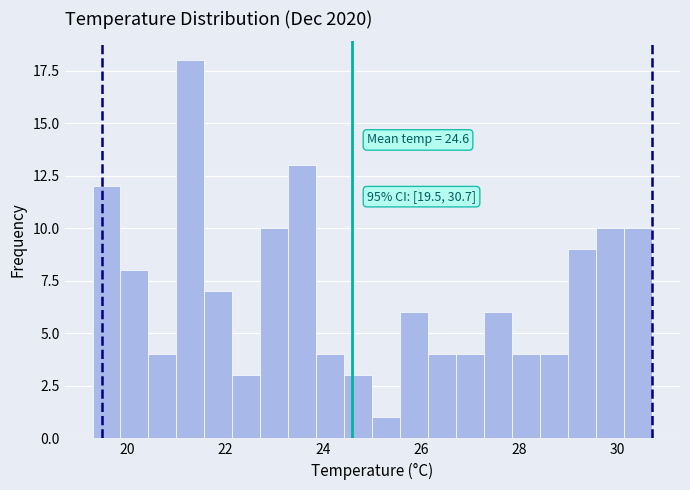

Read against the x-axis, roughly where is the centre of the tallest bar?

21.2